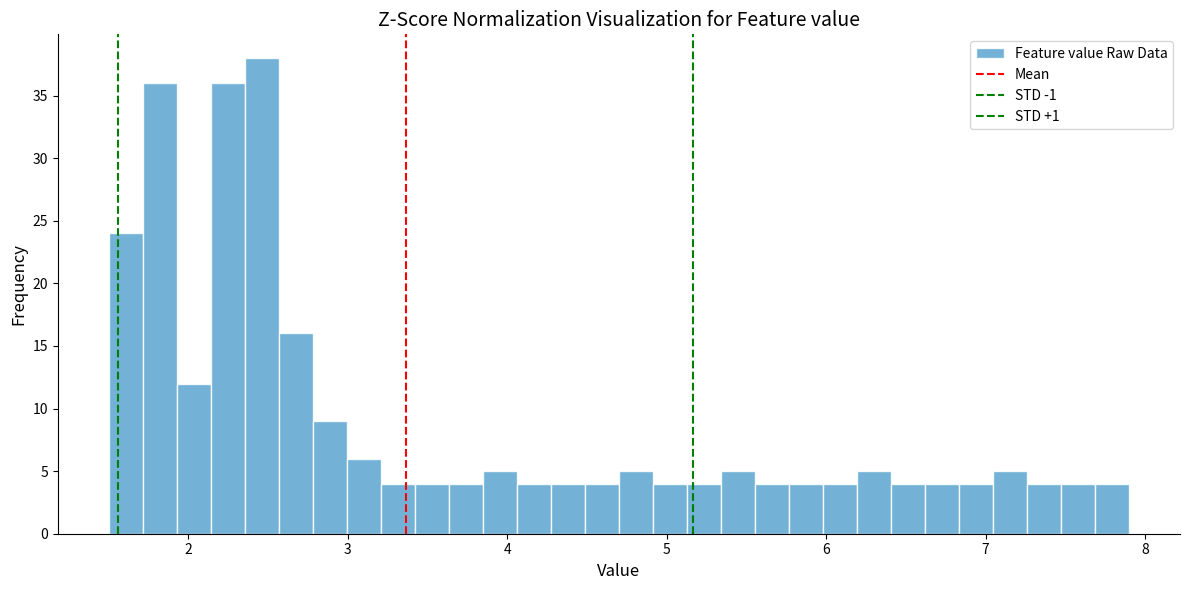

Read against the x-axis, roughly where is the centre of the tallest bar?

2.5